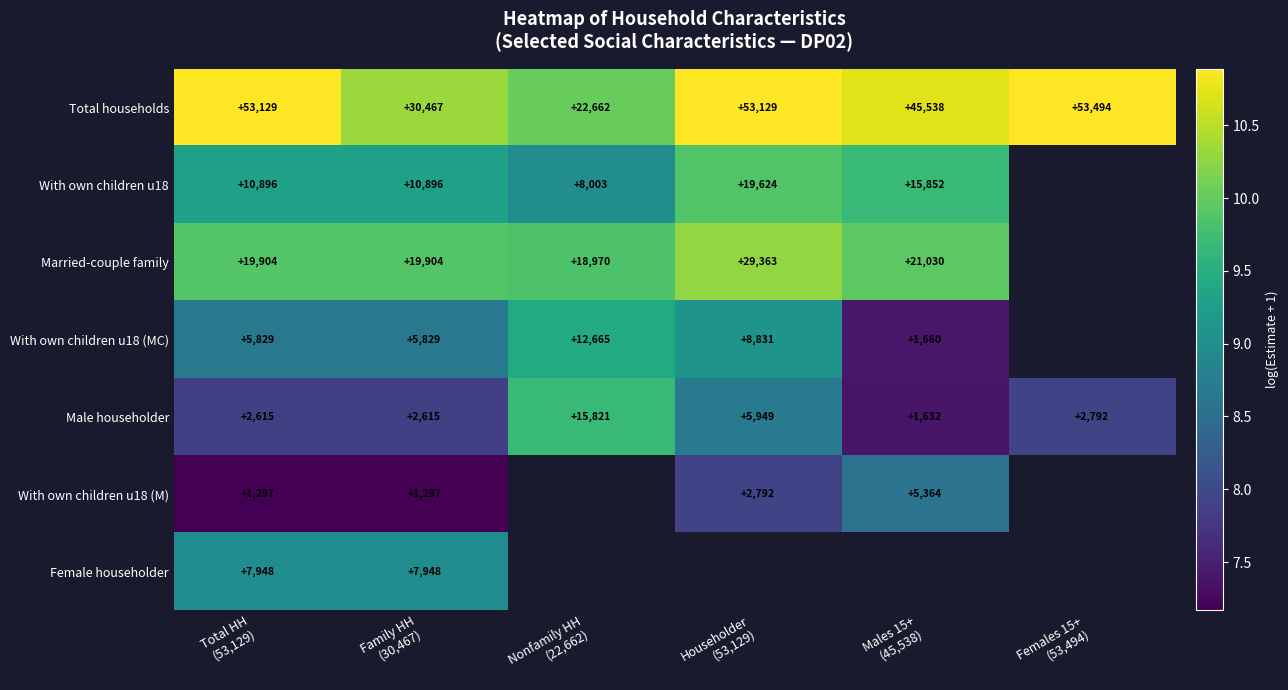

The Female householder series shows 9.0 at Family HH (30,467). True or false?

True